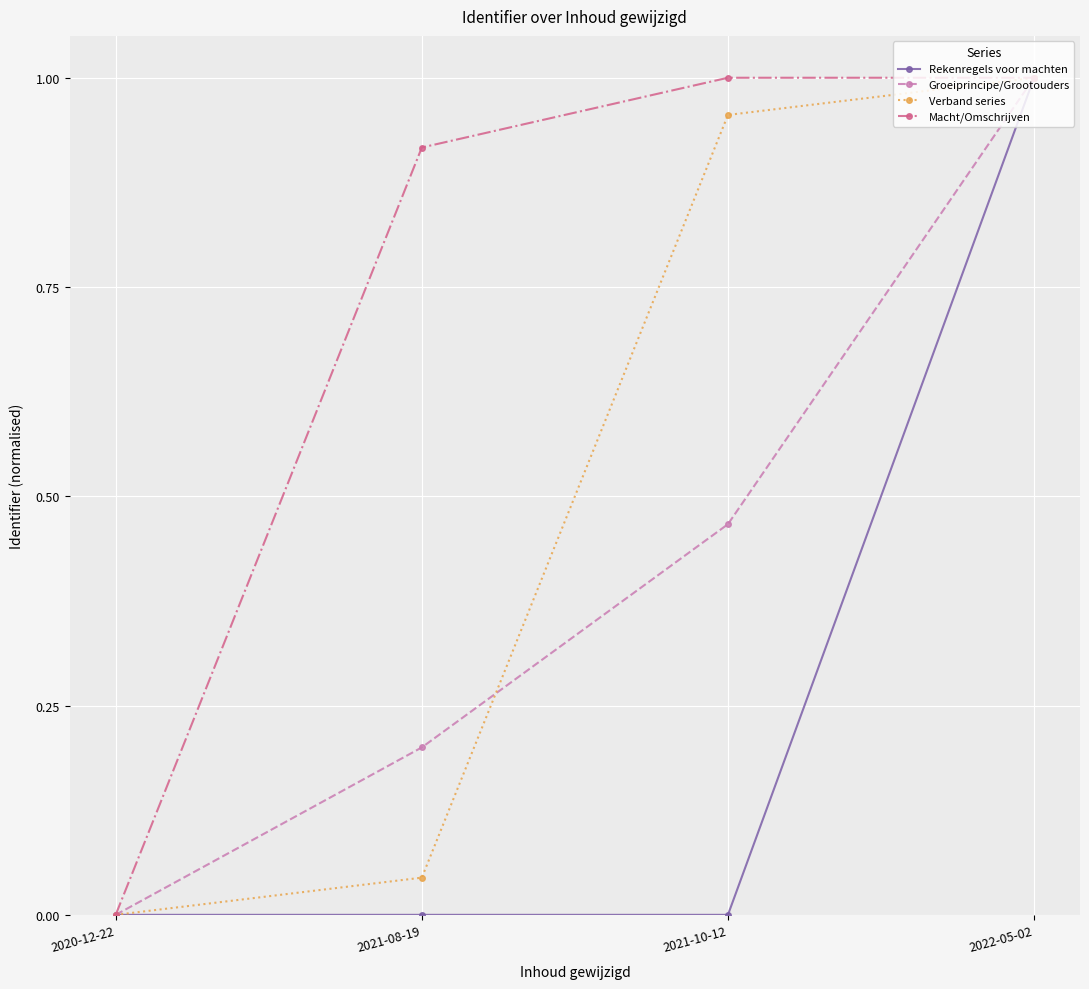

At which category is the sum across all series the highest?

2022-05-02